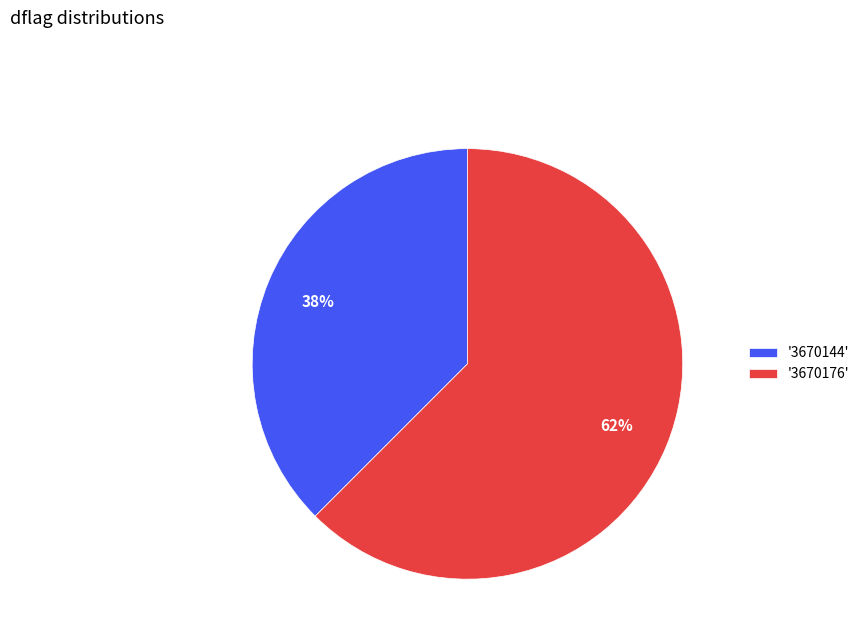

To the nearest percent, what is the average slice percentage?

50%